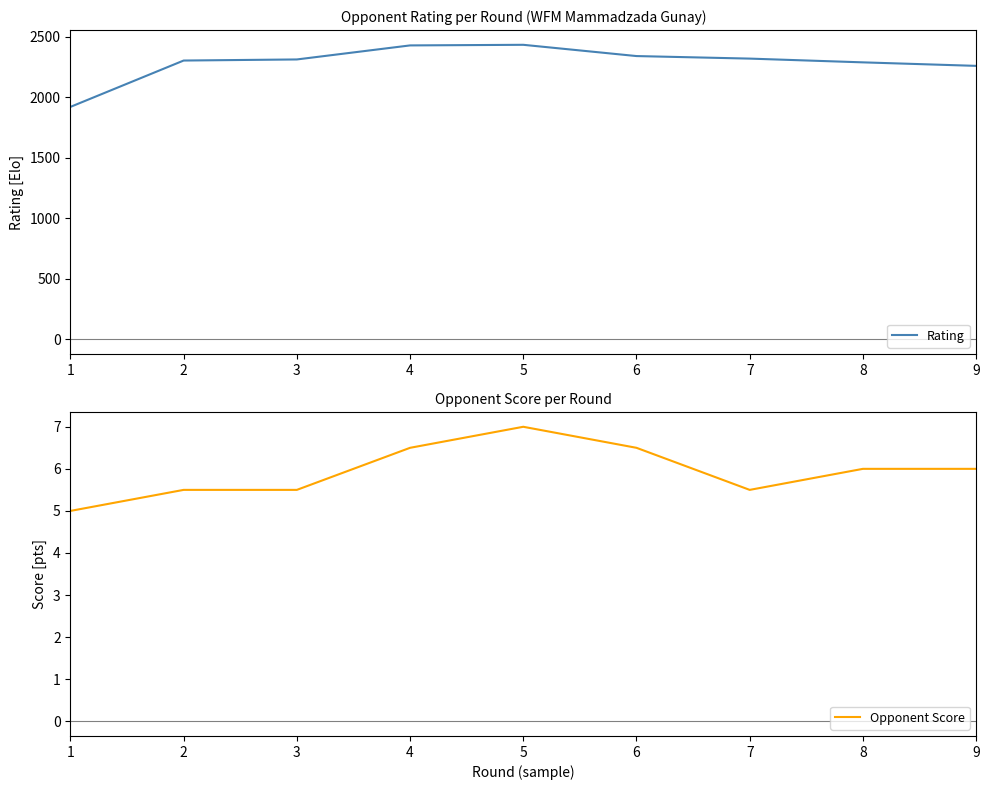

List the series in order of their overall mean, lowest first.

Opponent Score, Rating